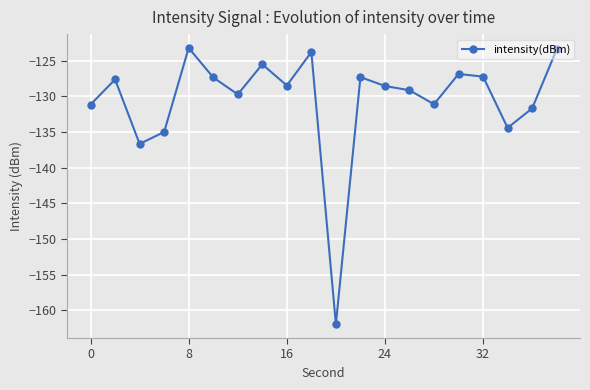

True or false: there are more than 2 points higher than both neighbors.

True